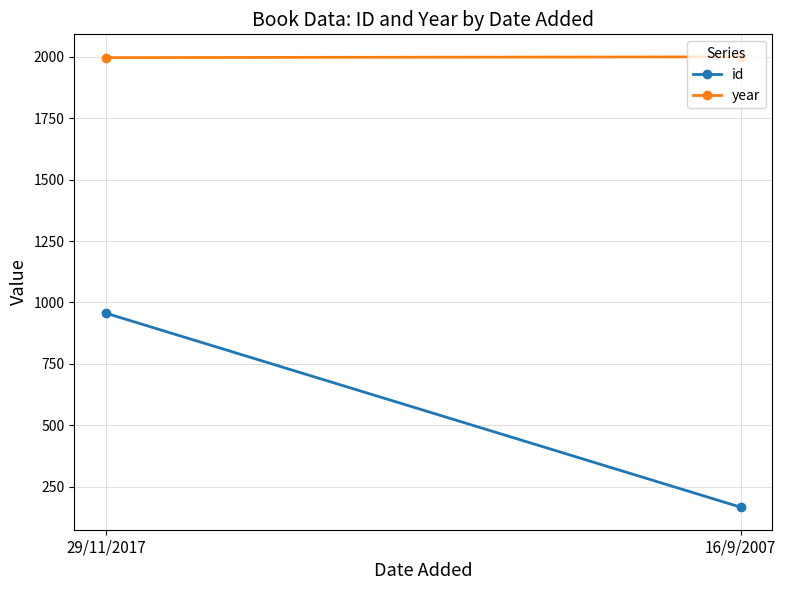

What is the maximum value shown in the chart?

2000